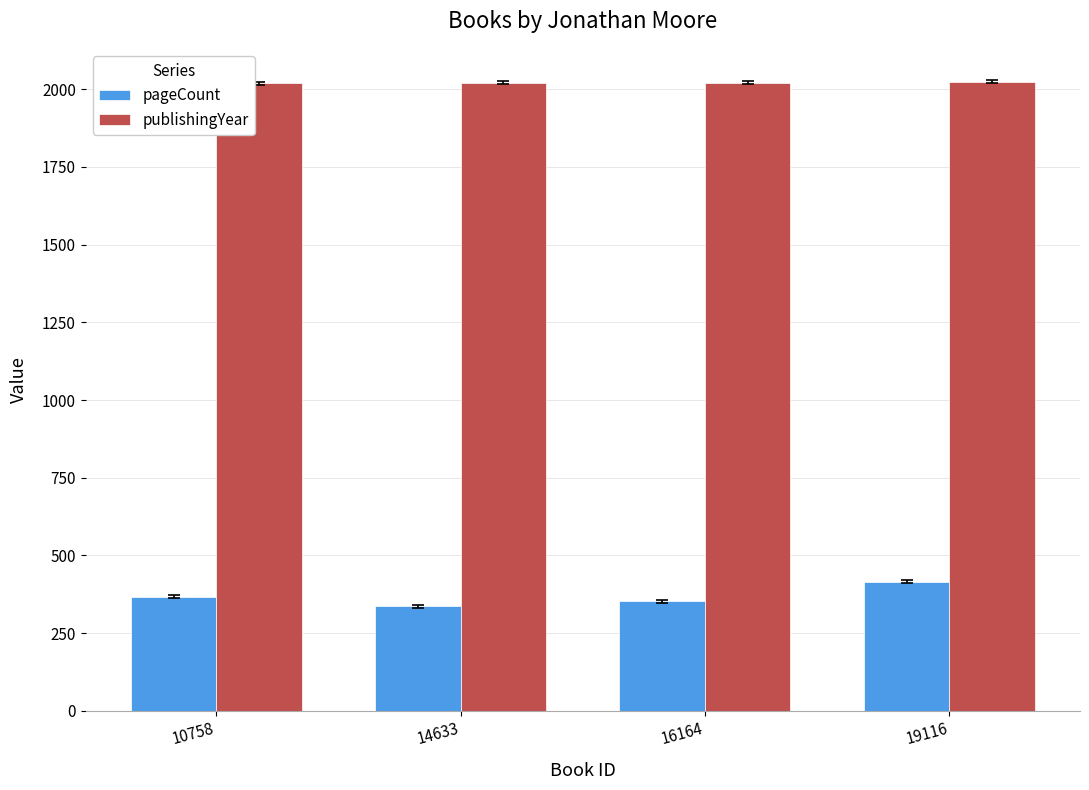

Is it true that pageCount equals 336 at 14633?

True